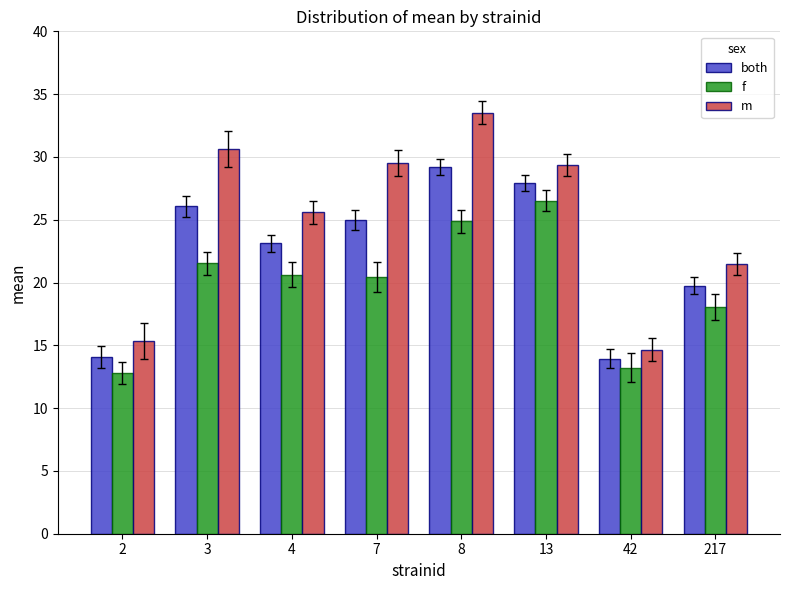

What is the total value across all series at 8?

87.6